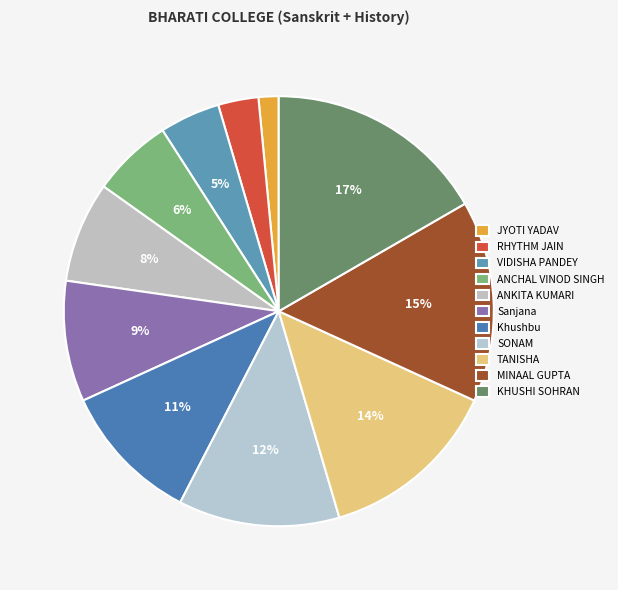

Is the sum of KHUSHI SOHRAN and TANISHA greater than half?

No